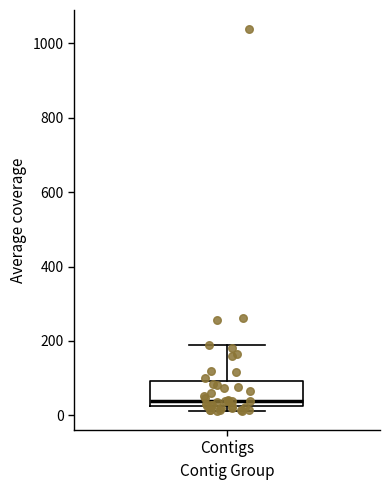

Transcribe this box plot: give where the median line is, the range the box spans, and where the two whiskers end, as read against the y-axis. The values are not printed on the chart, so give them approximately, as read against the axis.

median 40, box 20 to 100, whiskers 20 (just below the box's lower edge) to 180